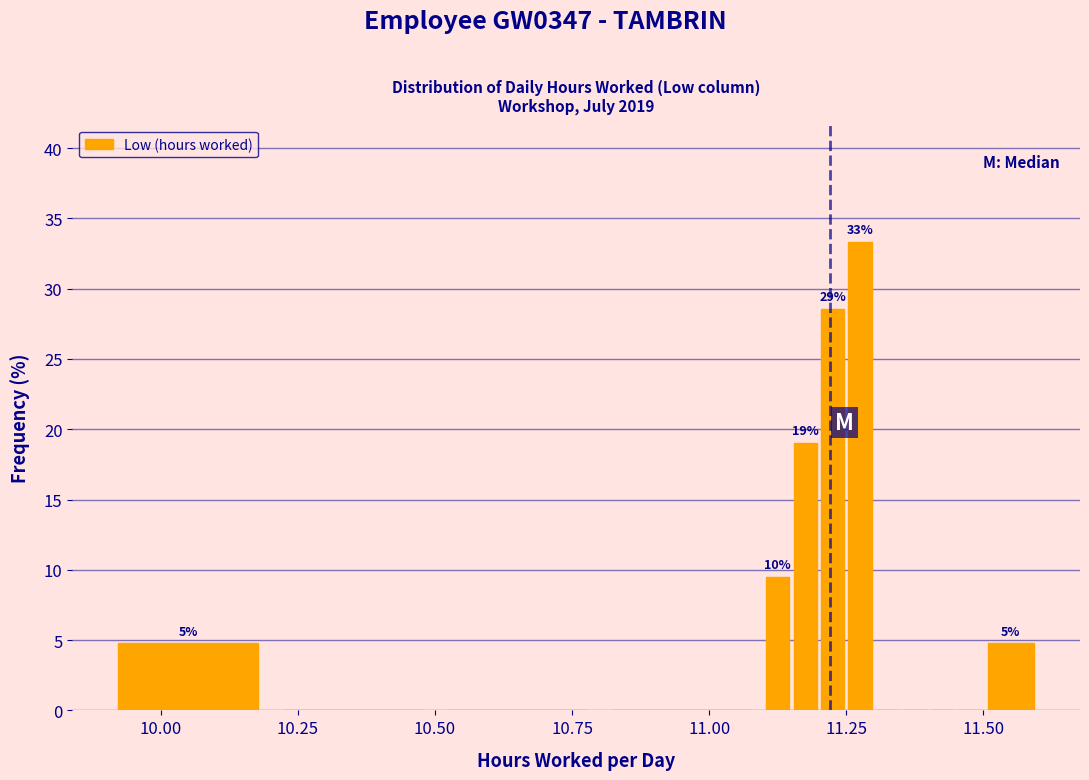

Read against the x-axis, roughly where is the centre of the tallest bar?

11.30